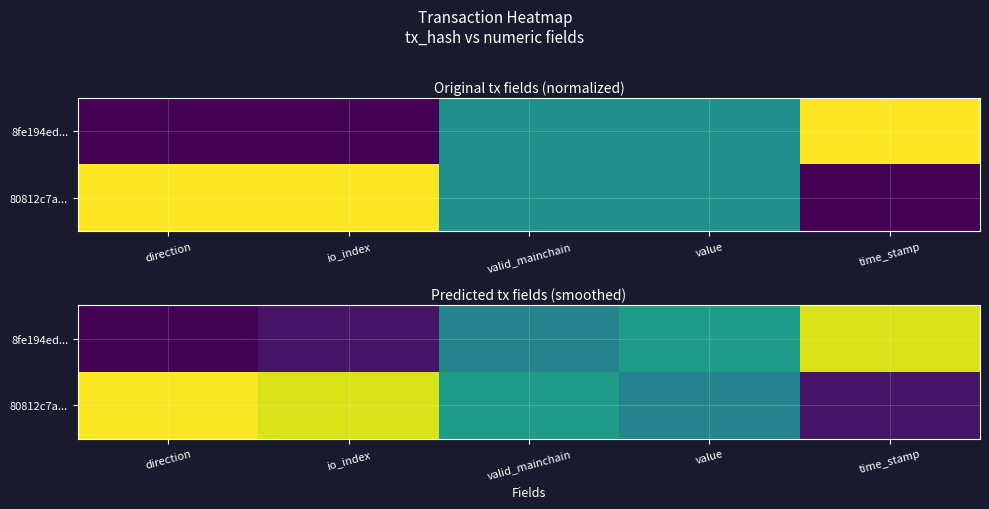

Rank the categories by 80812c7a... value from lowest to highest.

time_stamp, value, valid_mainchain, io_index, direction